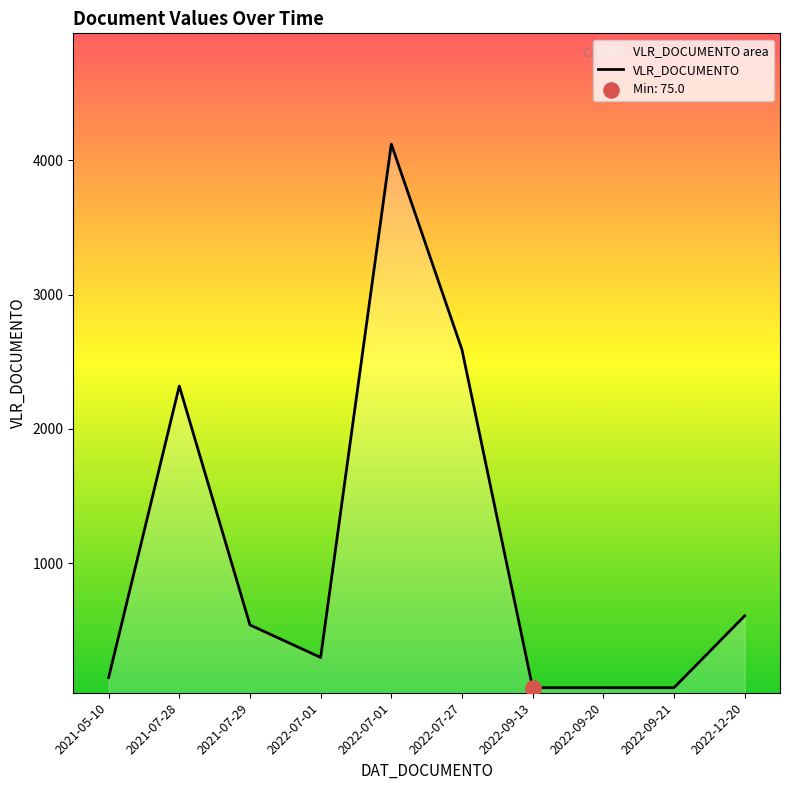

What is the ratio of the value at 2022-07-01 to the value at 2021-05-10?

27.5